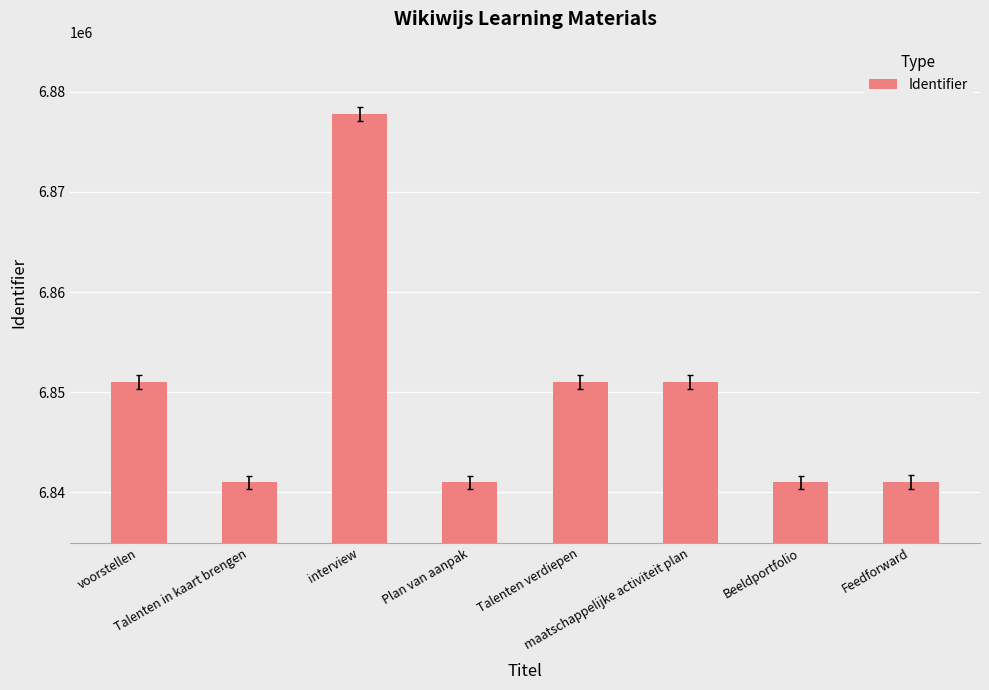

What is the change in value from interview to Talenten verdiepen?

-26781